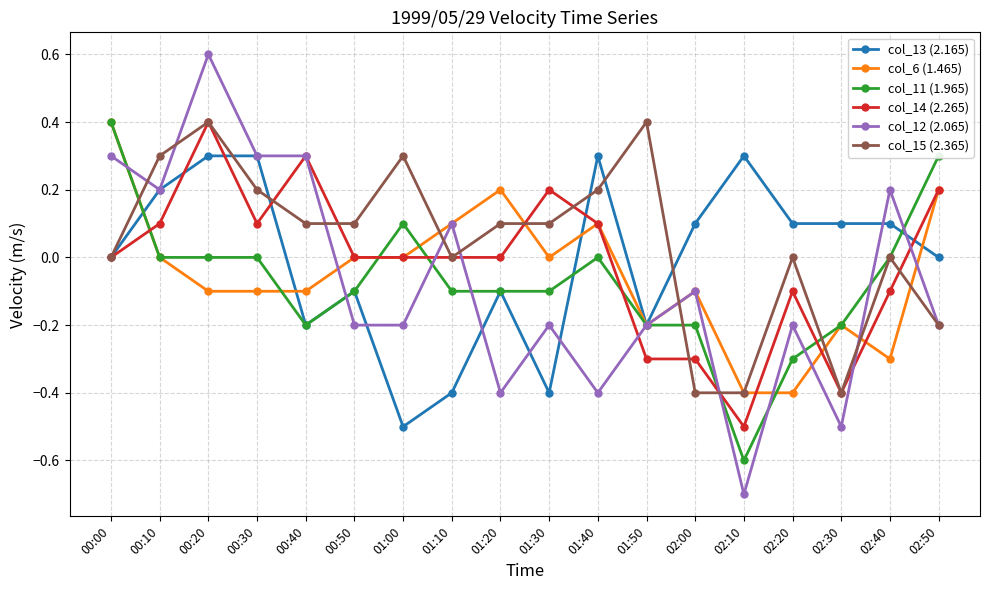

Which series has the largest range (max minus min)?

col_12 (2.065)